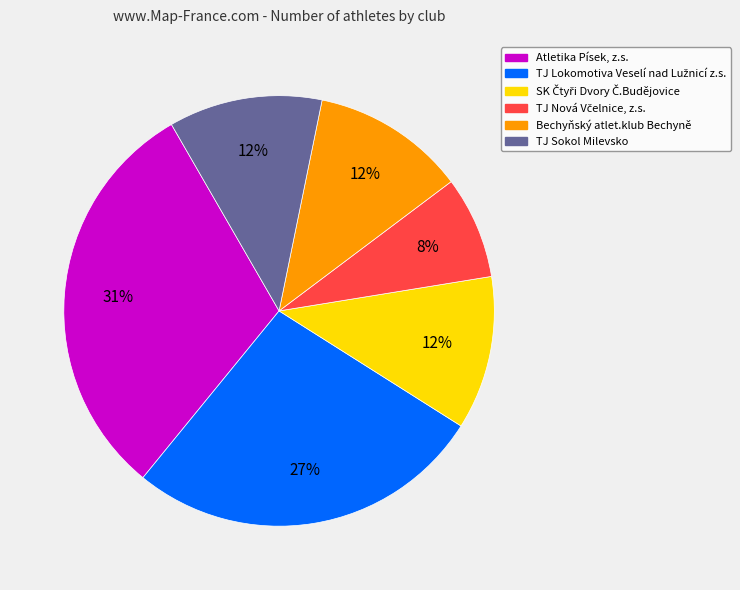

True or false: TJ Sokol Milevsko accounts for 12% of the total.

True